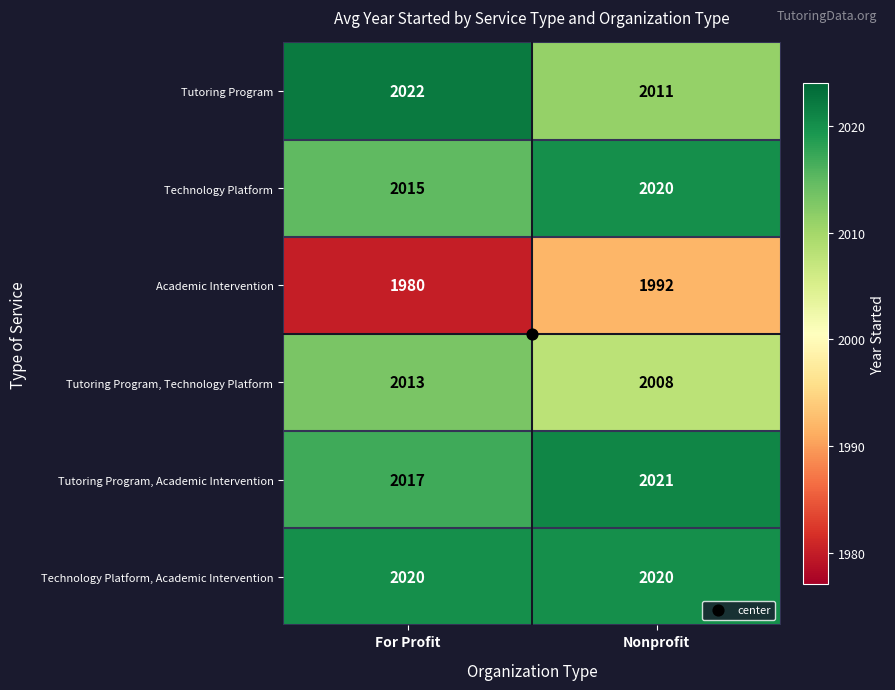

Between For Profit and Nonprofit, which series saw the biggest shift?

Academic Intervention